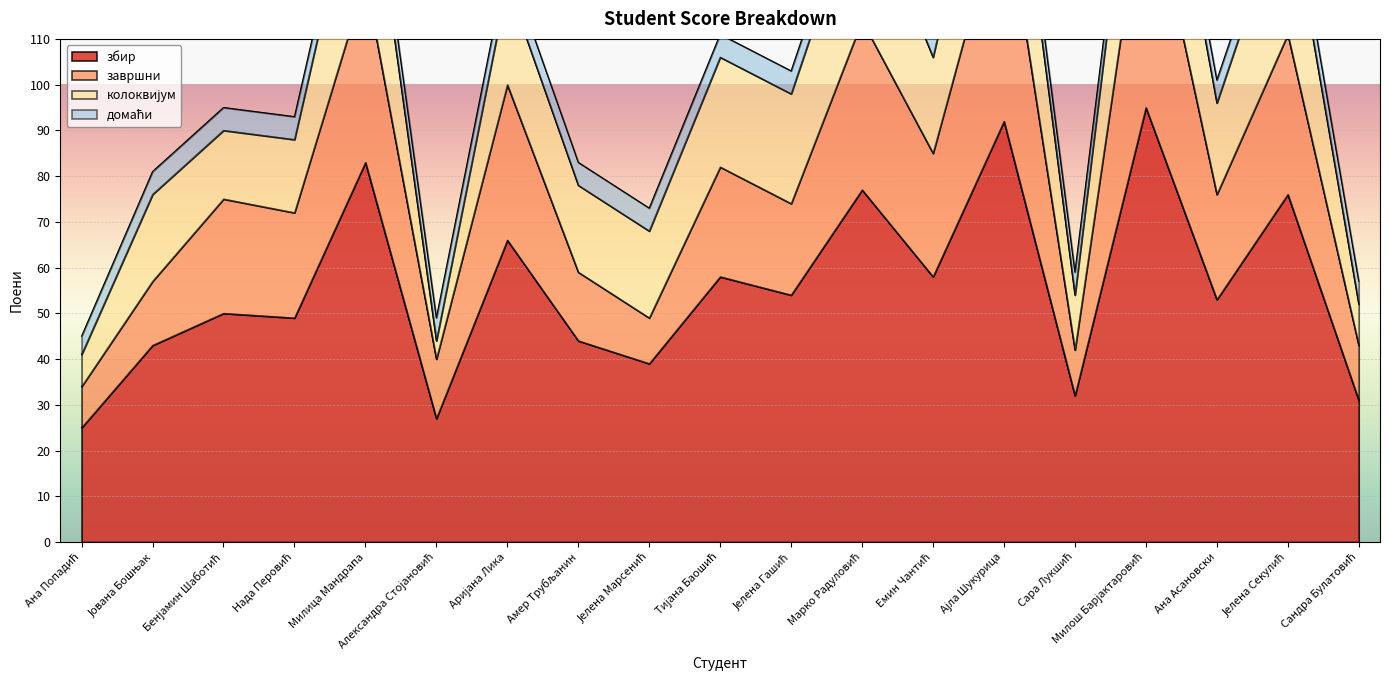

True or false: збир and завршни cross at least once.

False